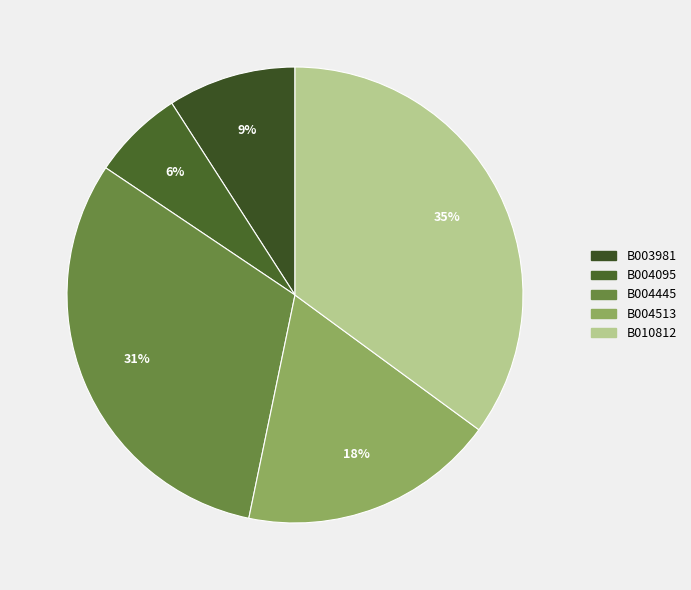

Rank the categories by value from lowest to highest.

B004095, B003981, B004513, B004445, B010812